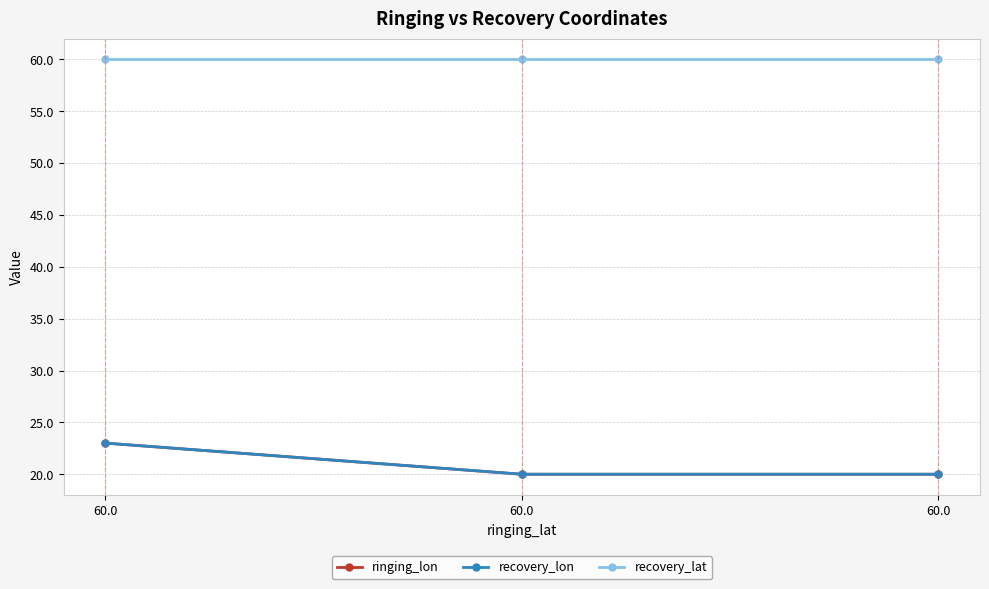

Rank the series by their maximum value, from lowest to highest.

ringing_lon, recovery_lon, recovery_lat